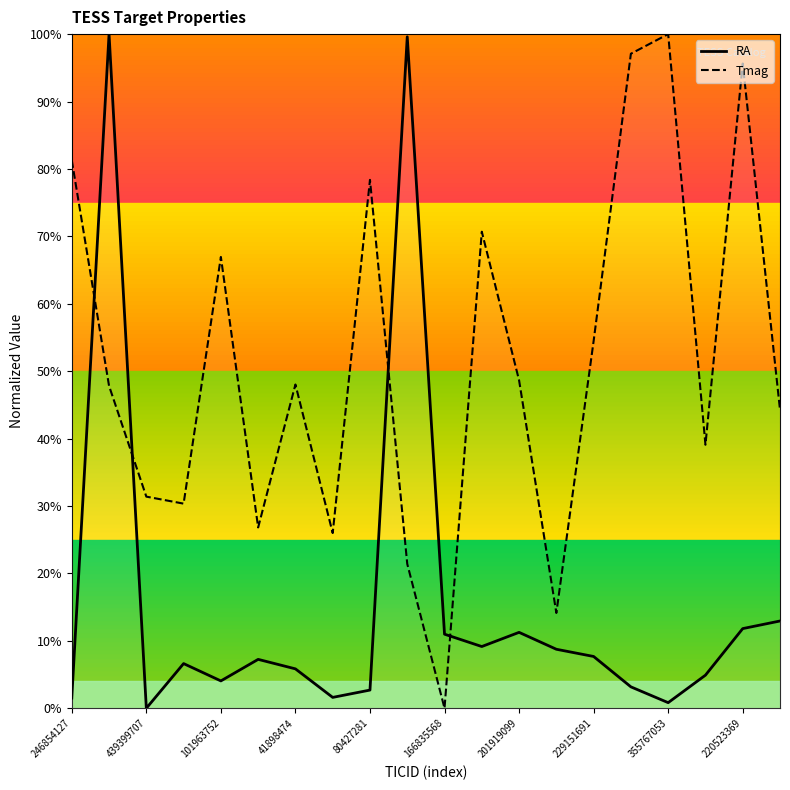

What is the average value of the RA series?

15.5